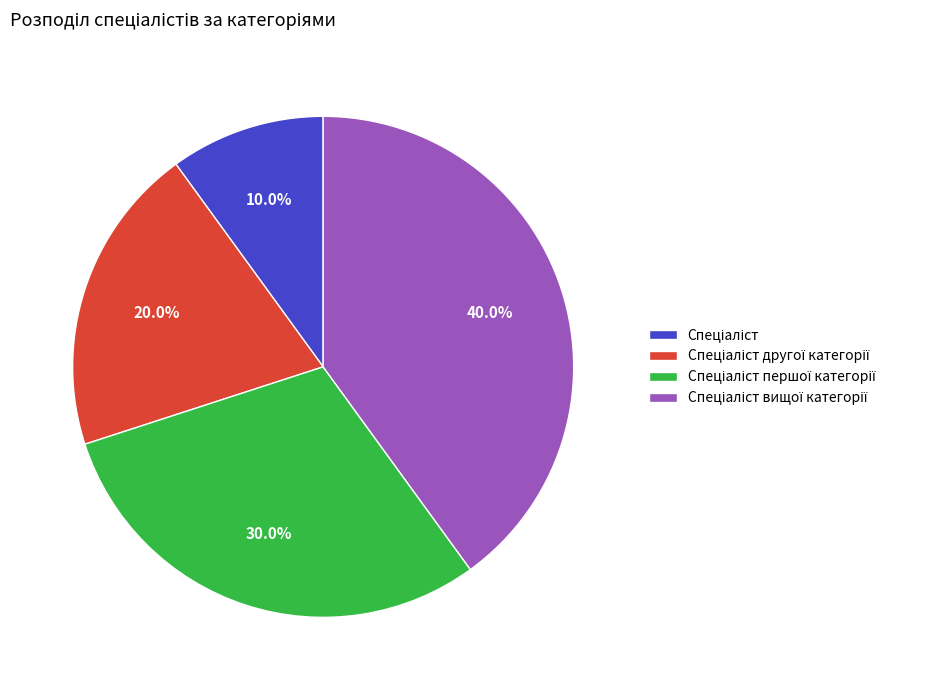

Is there any slice that represents more than half of the pie?

No